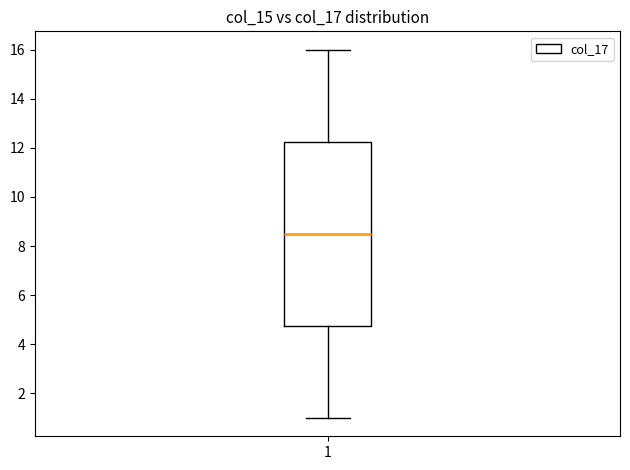

Where does the lower whisker of the box at x = 1 end on the y-axis? The values are not printed on the chart, so give them approximately, as read against the axis.

1.0